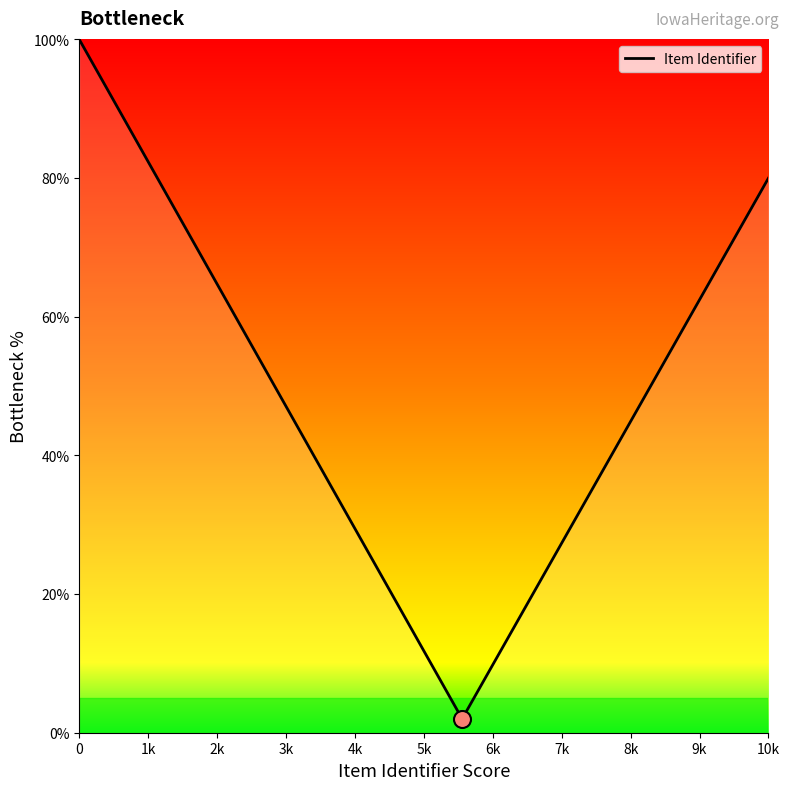

What is the difference between the maximum and minimum values?

98.0